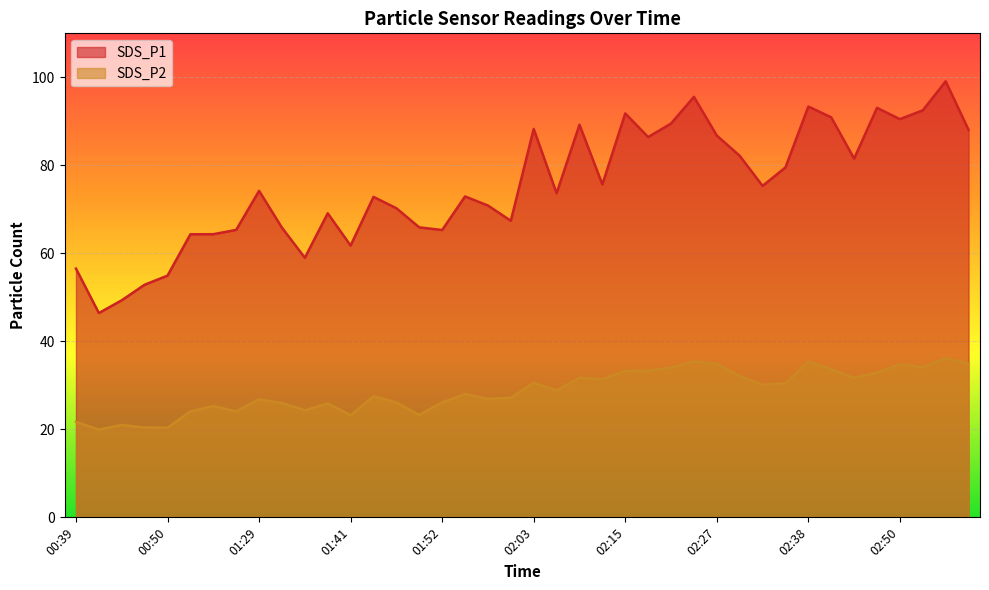

True or false: SDS_P2 has a value of 27.6 at 00:48.

False